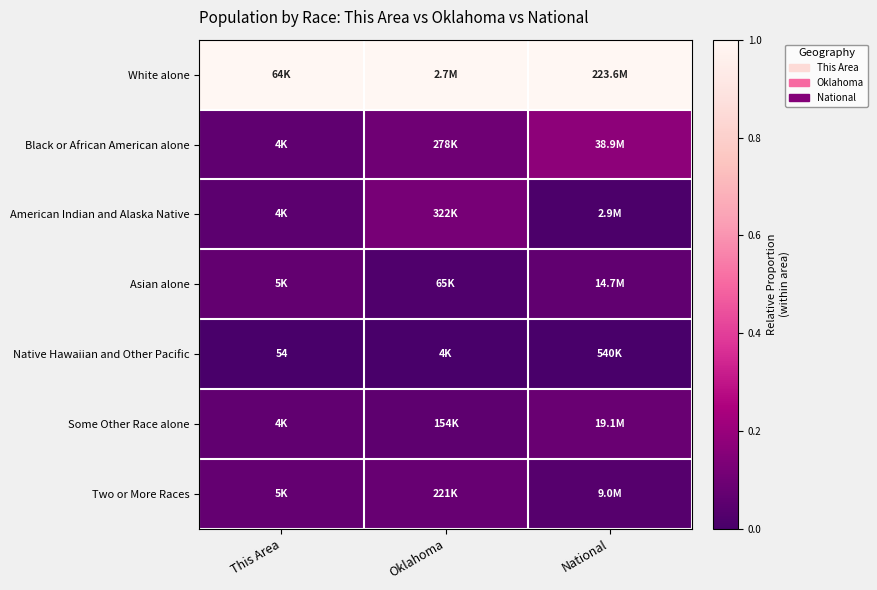

Which category has the lowest value across all series?

This Area